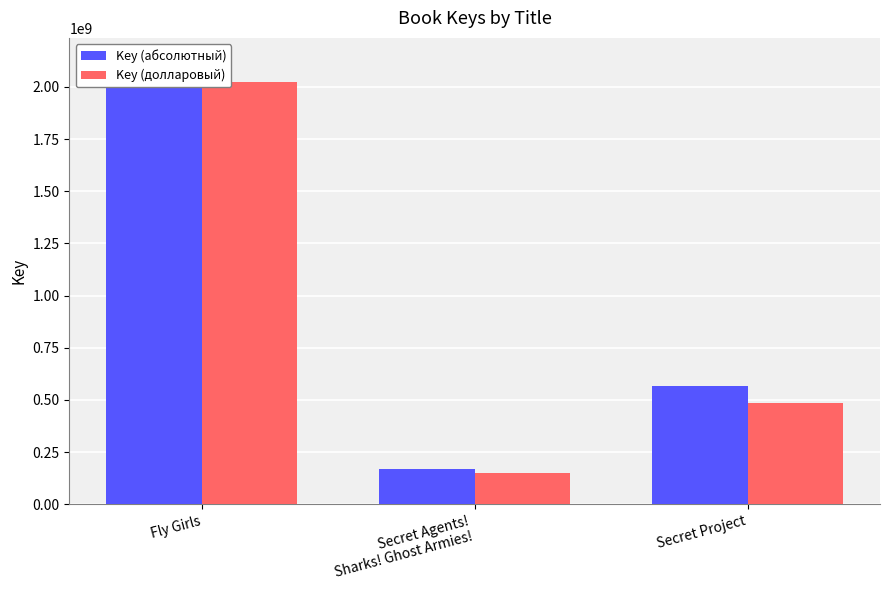

Which category has the highest value across all series?

Fly Girls